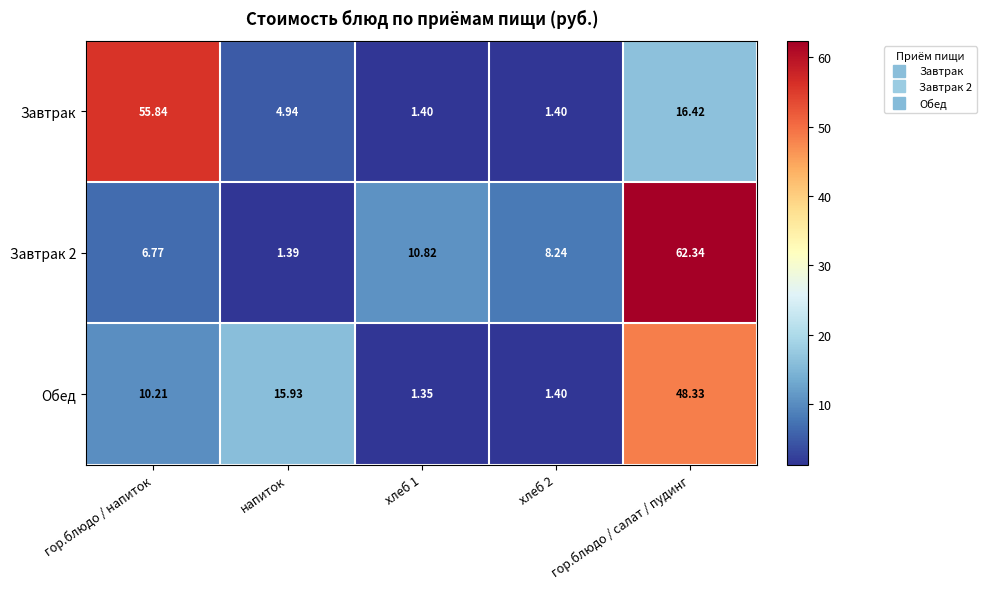

Which series changed the most between гор.блюдо / напиток and напиток?

Завтрак